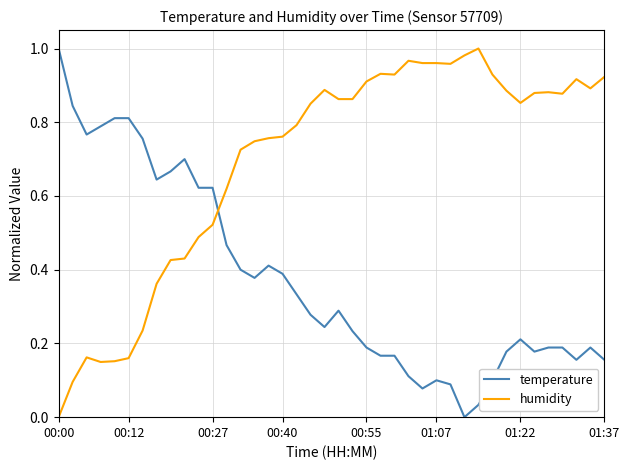

Rank the series by their average value, from lowest to highest.

temperature, humidity